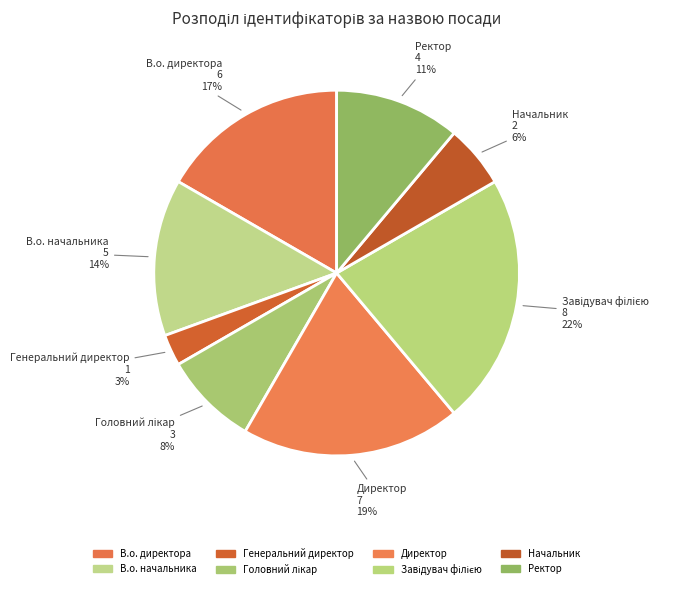

Count the number of slices in the pie.

8